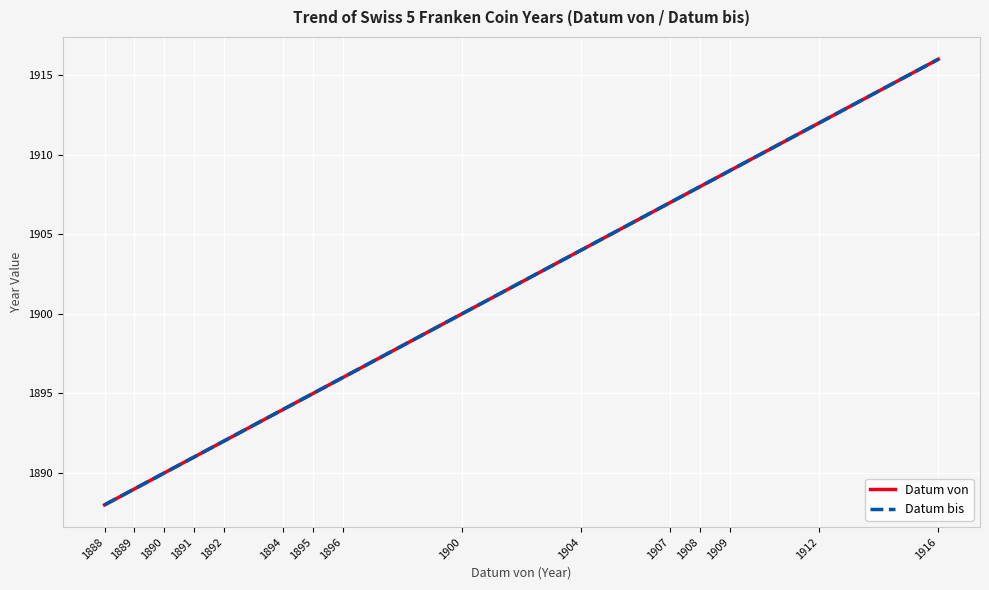

Rank the categories by Datum bis value from highest to lowest.

1916, 1912, 1909, 1908, 1907, 1904, 1900, 1896, 1895, 1894, 1892, 1891, 1890, 1889, 1888